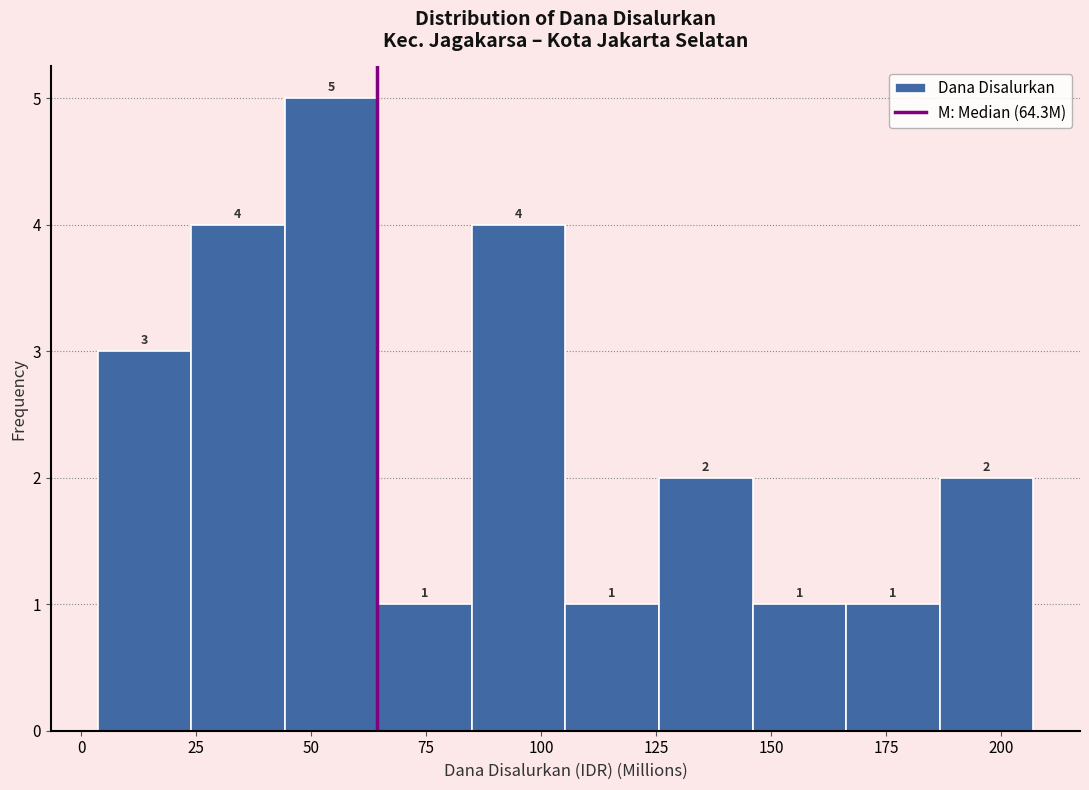

Reading left to right, transcribe this chart: for each bar, give the range it covers on the x-axis and its height. The bar edges are not printed on the chart, so give them approximately, as read against the axis.

5 to 25: 3
25 to 45: 4
45 to 65: 5
65 to 85: 1
85 to 105: 4
105 to 125: 1
125 to 145: 2
145 to 165: 1
165 to 185: 1
185 to 205: 2